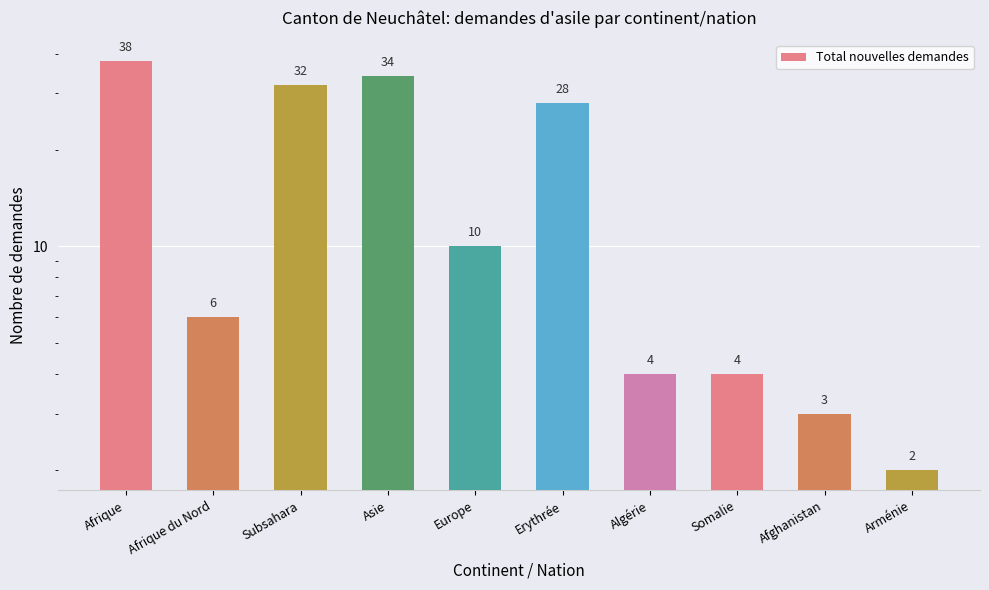

What is the change in value from Subsahara to Algérie?

-28